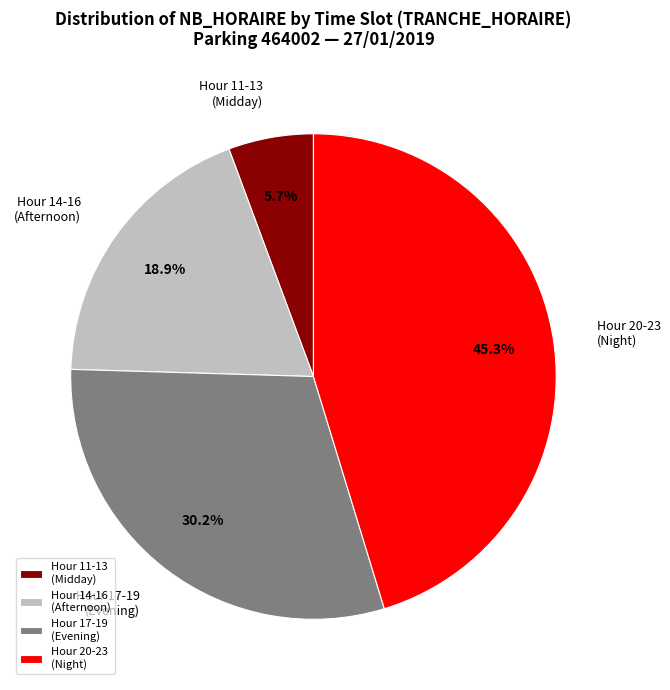

What is the smallest slice in the pie chart?

Hour 11-13 (Midday)